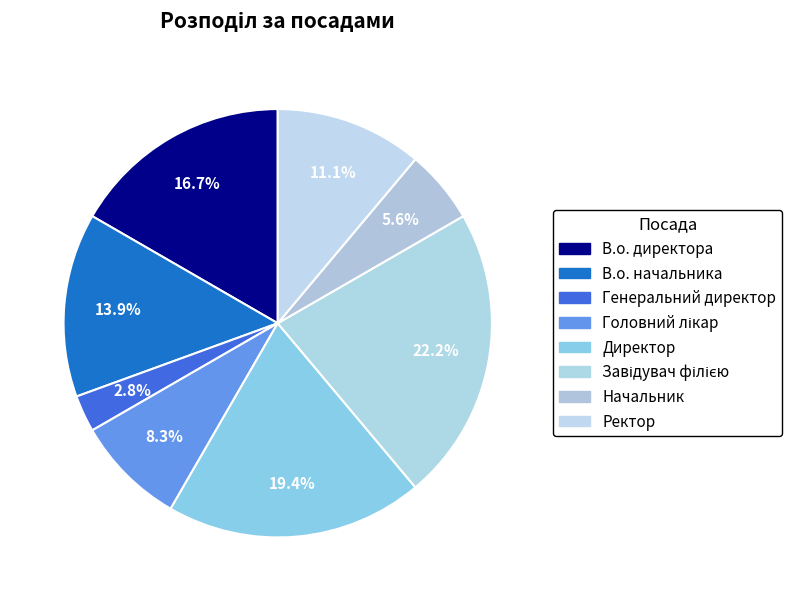

How many slices are in this pie chart?

8